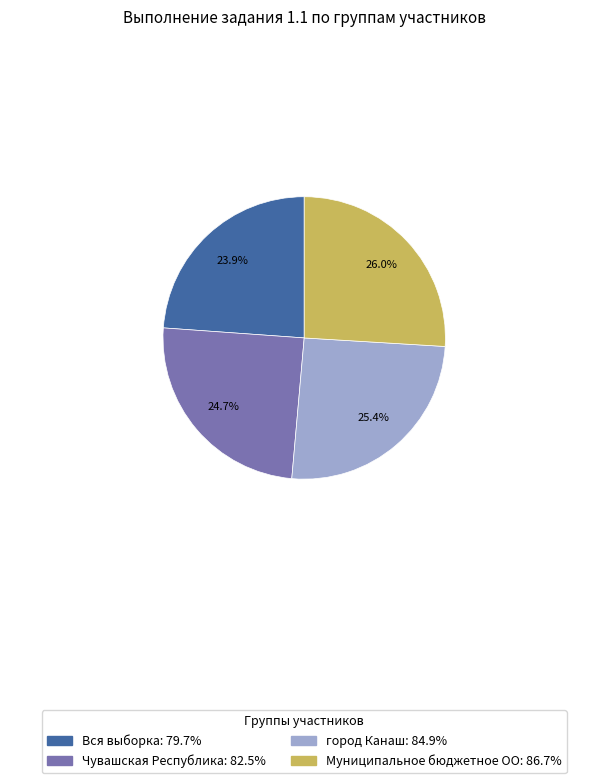

Count the number of slices in the pie.

4